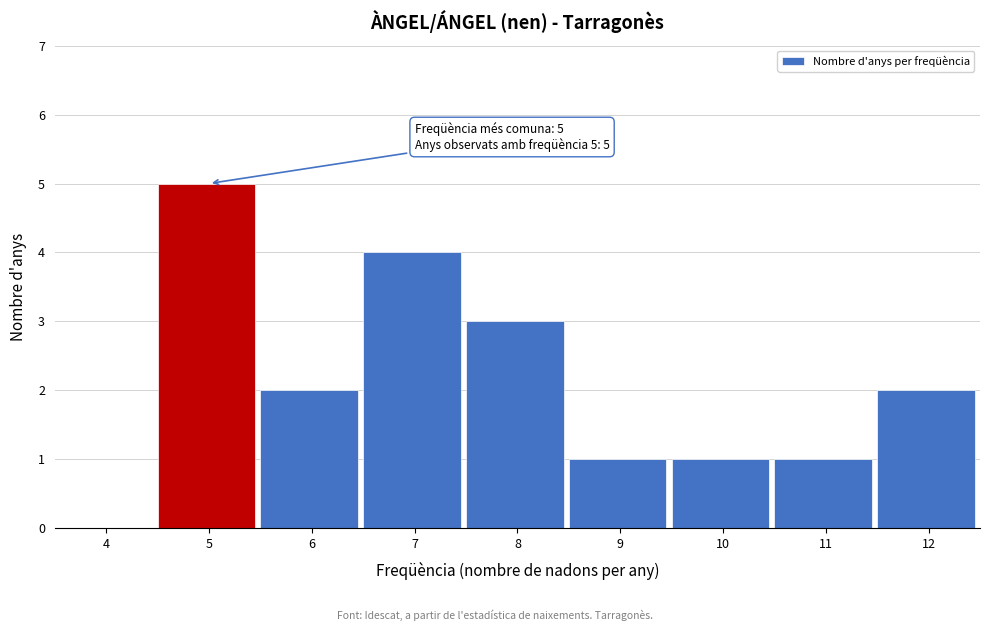

Reading left to right, extract all data points from this chart.

4=0	5=5	6=2	7=4	8=3	9=1	10=1	11=1	12=2